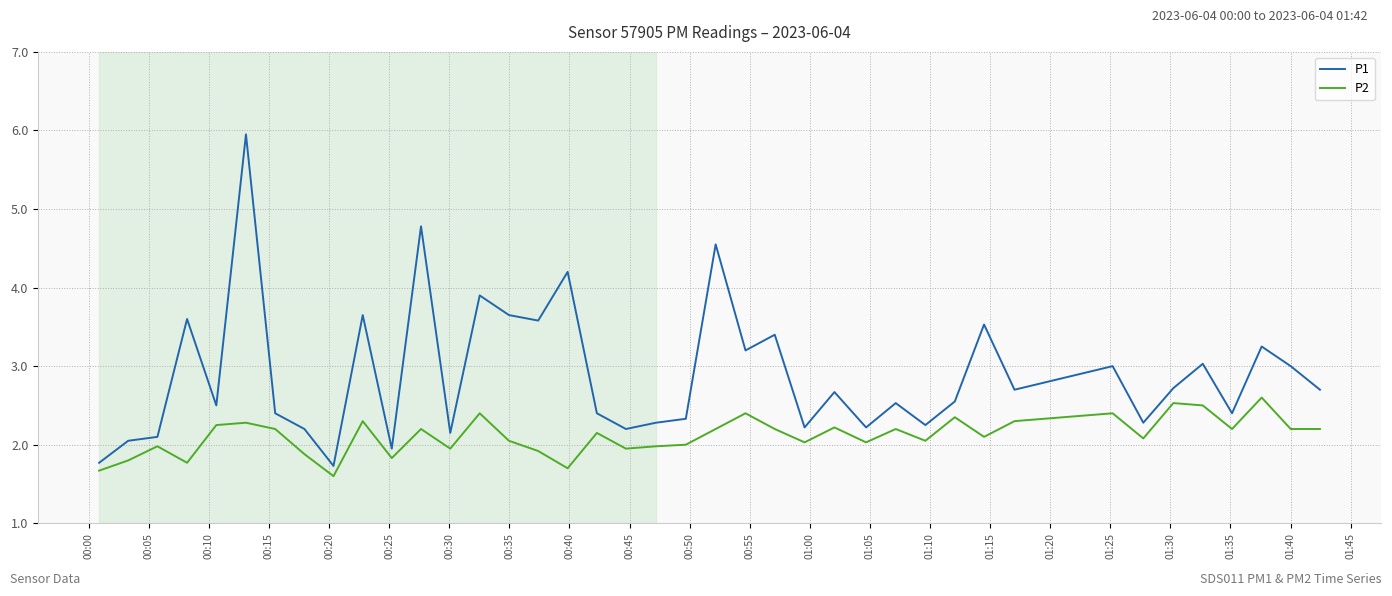

How many interior local peaks does the P1 series have?

14